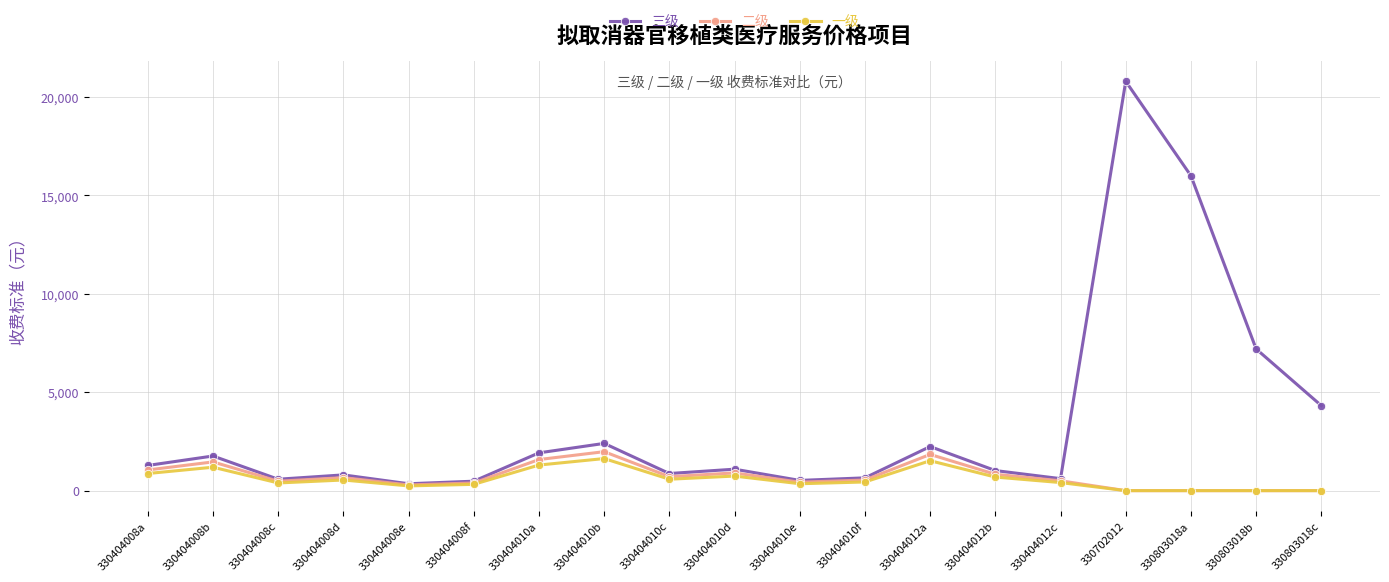

What is the difference between the maximum and minimum values in the 一级 series?

1630